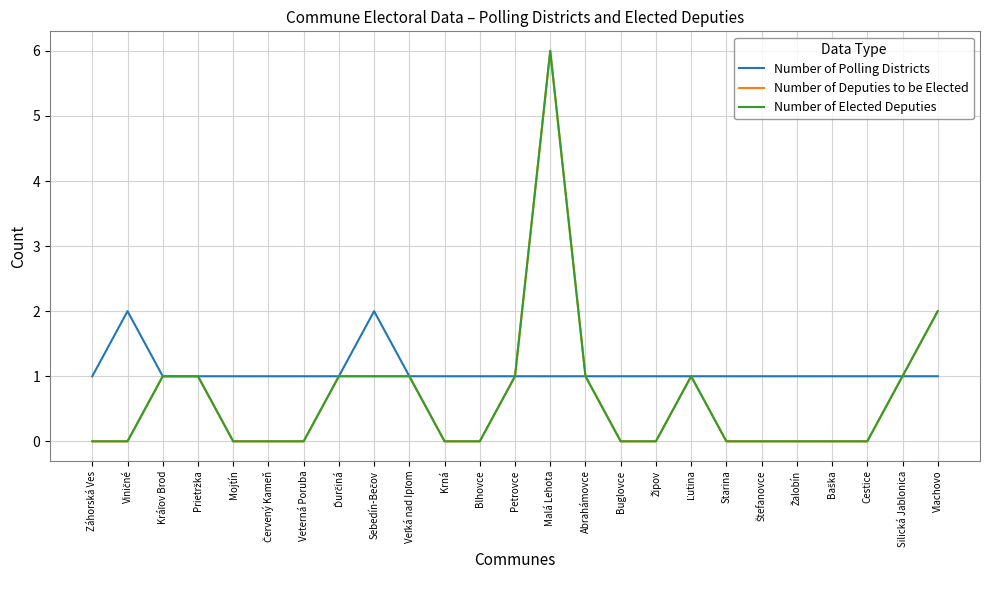

What is the average value of the Number of Polling Districts series?

1